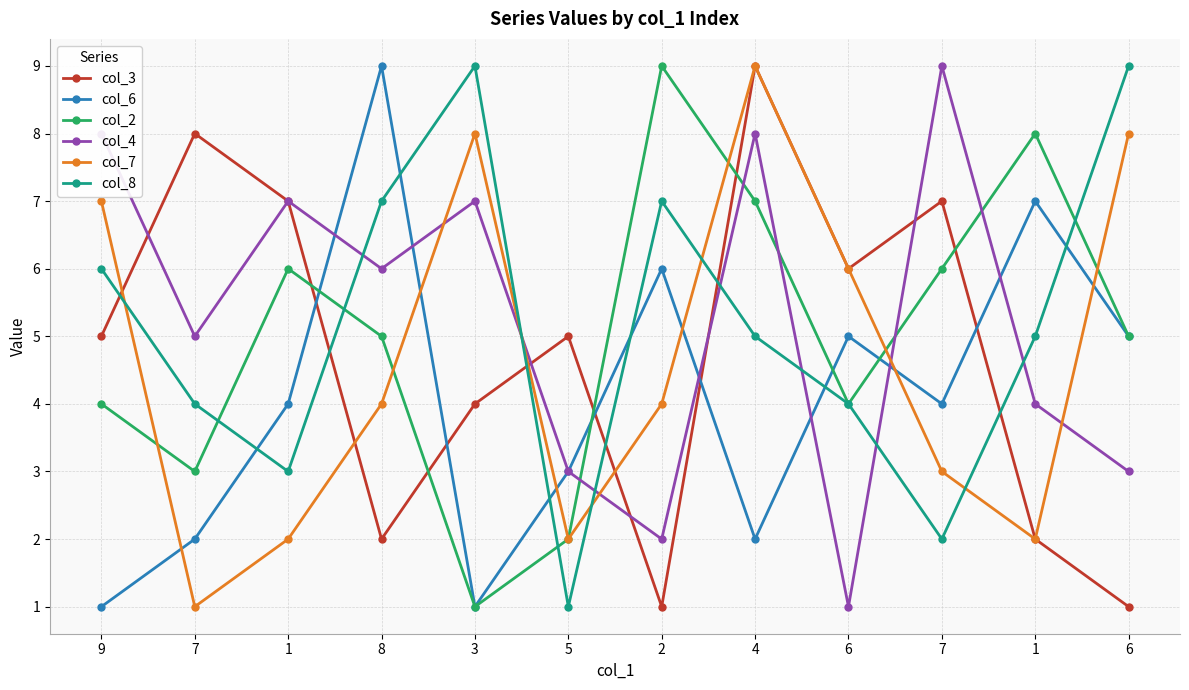

Between which two adjacent categories do col_2 and col_8 first intersect?

7 and 1